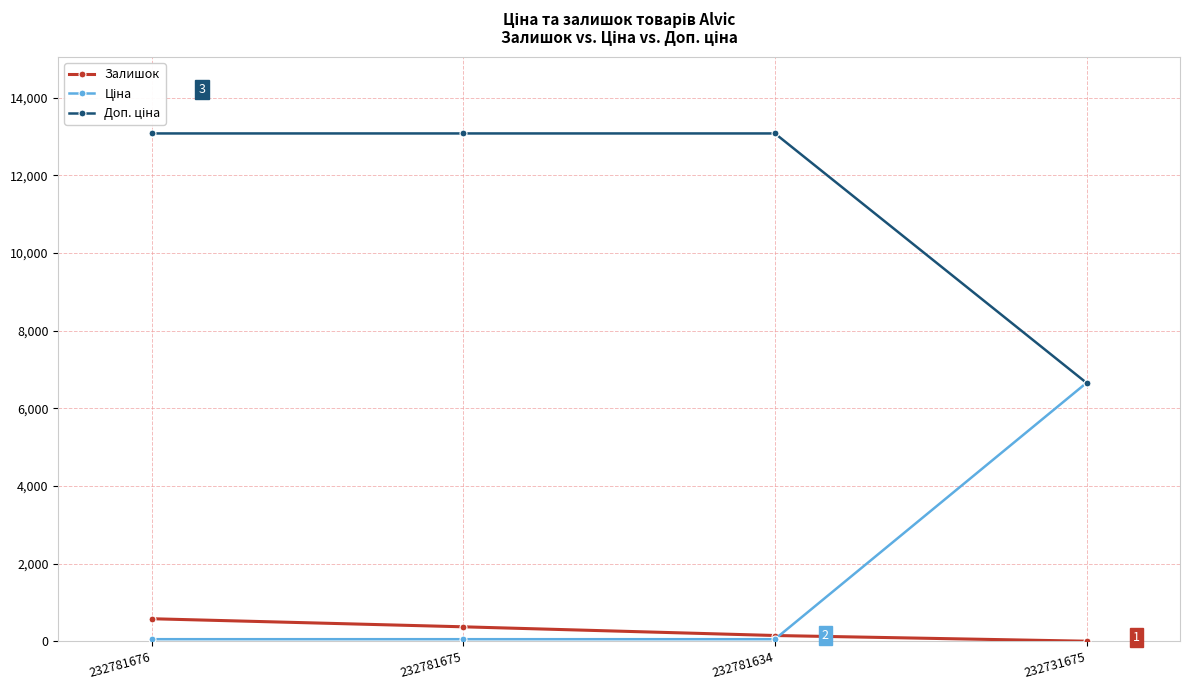

At how many categories does at least one series exceed 4520?

4